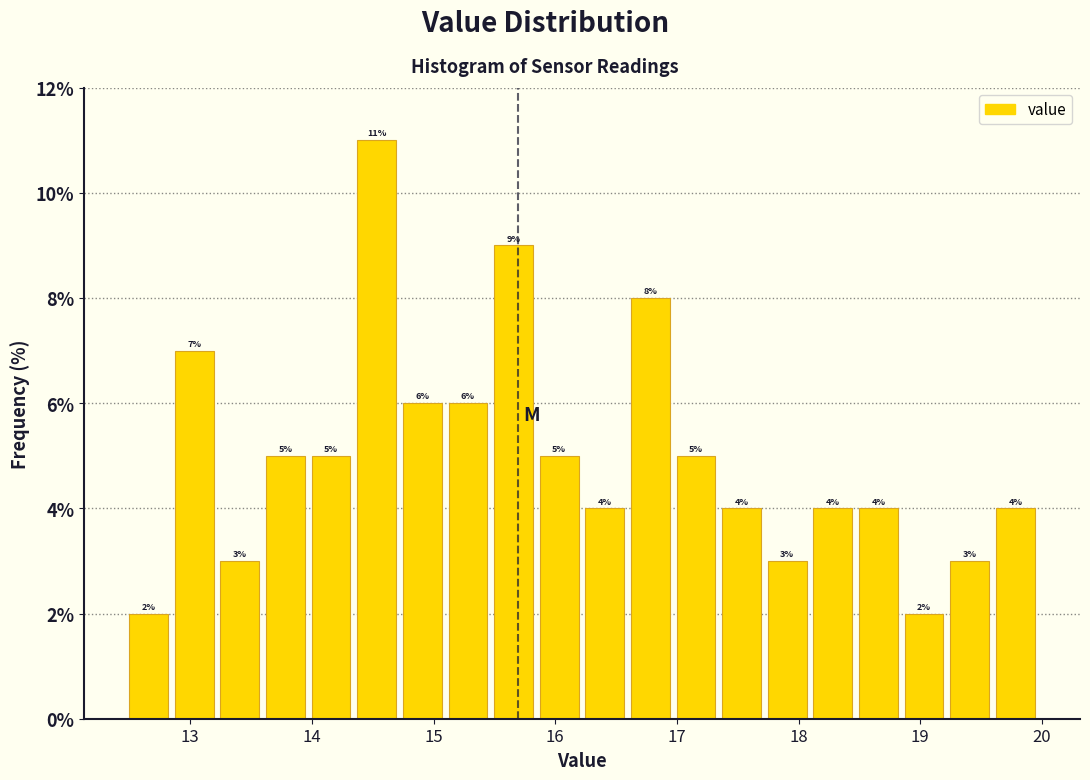

Read against the x-axis, roughly where is the centre of the tallest bar?

14.5